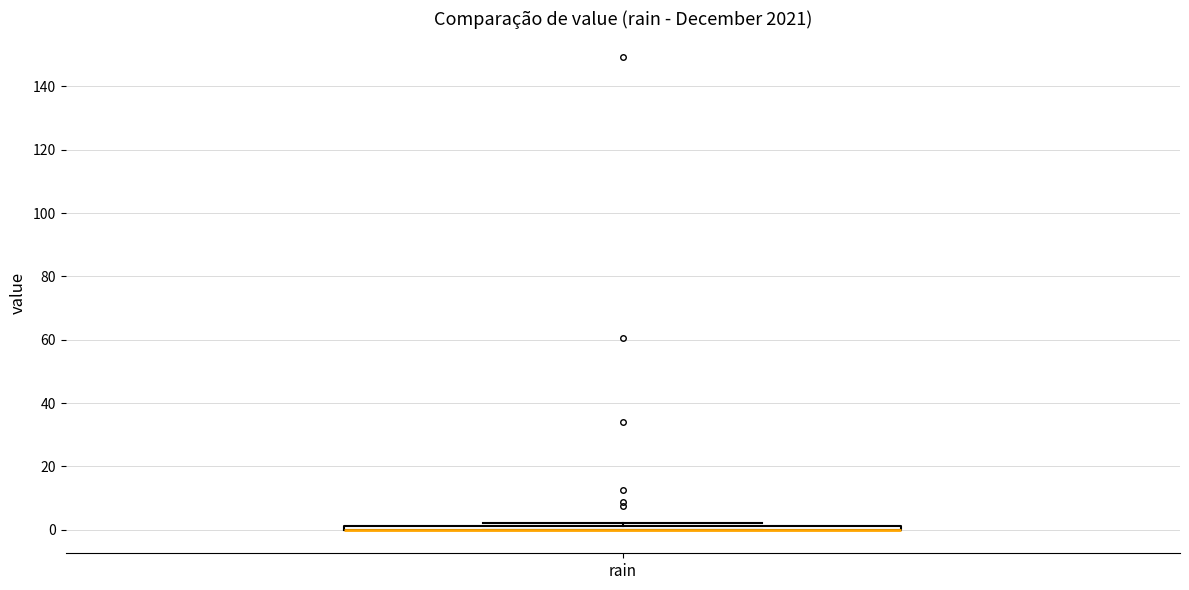

Where is the upper edge of the box for rain on the y-axis? The values are not printed on the chart, so give them approximately, as read against the axis.

2